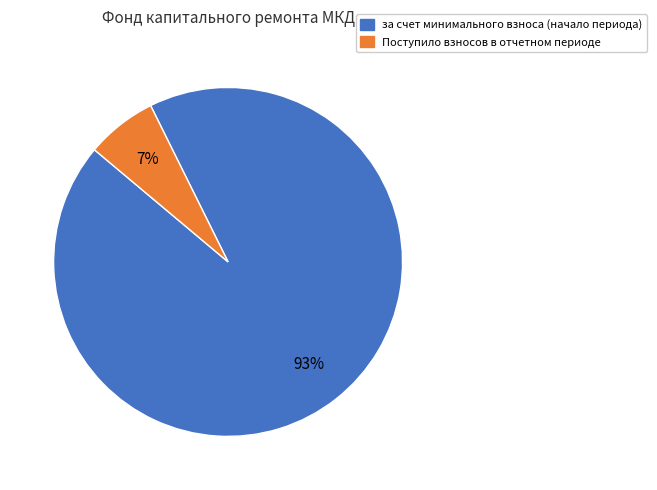

Which category has the smallest portion of the pie?

Поступило взносов в отчетном периоде